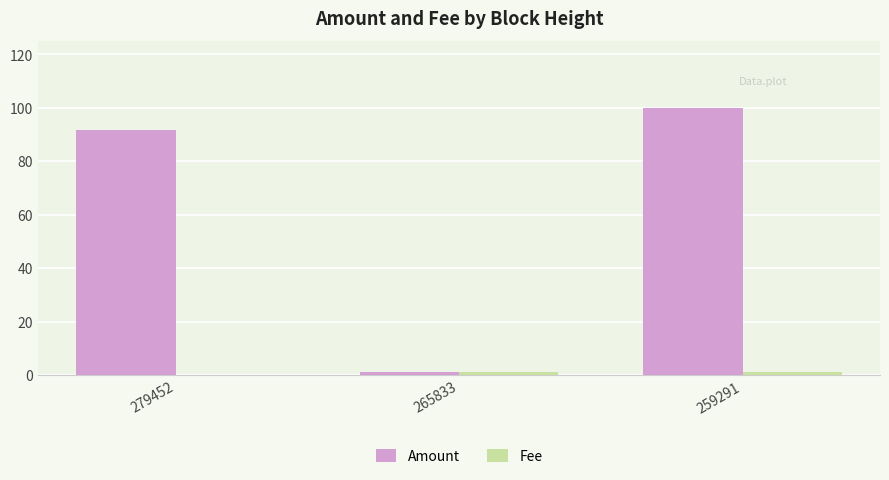

What is the approximate value of Amount at 279452?

91.6